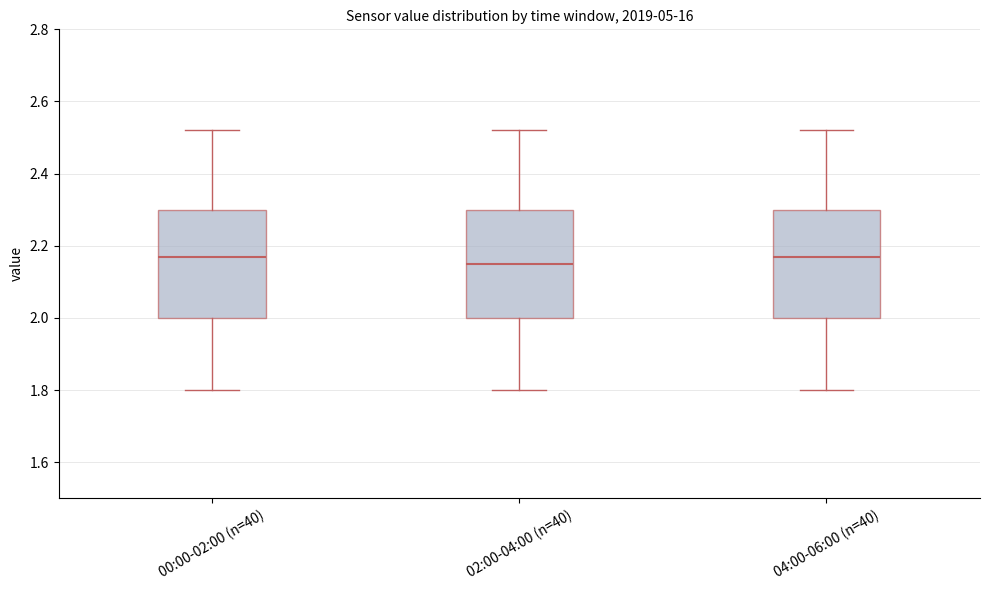

Where does the upper whisker of the box for 04:00-06:00 (n=40) end on the y-axis? The values are not printed on the chart, so give them approximately, as read against the axis.

2.52